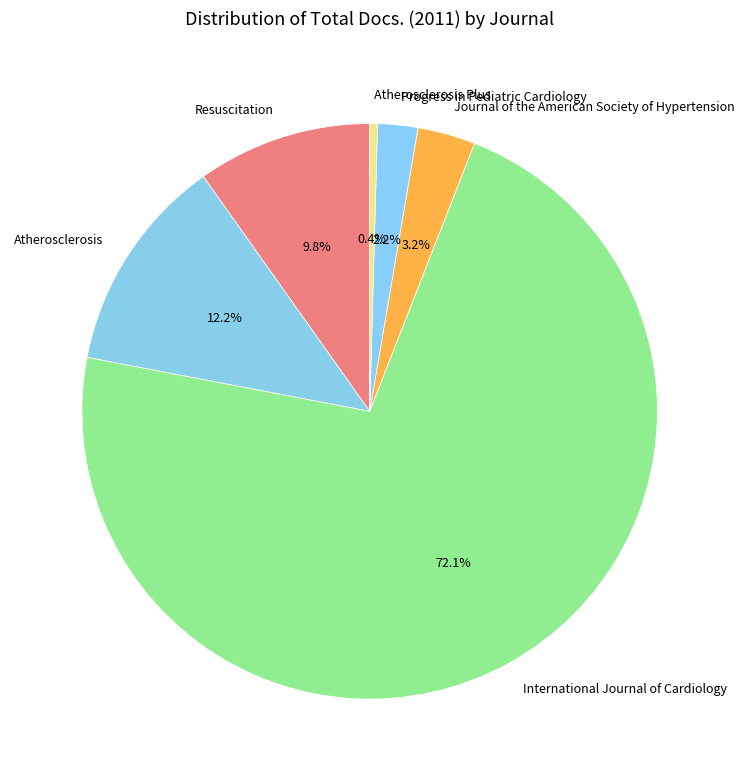

Between Progress in Pediatric Cardiology and Resuscitation, which is larger?

Resuscitation